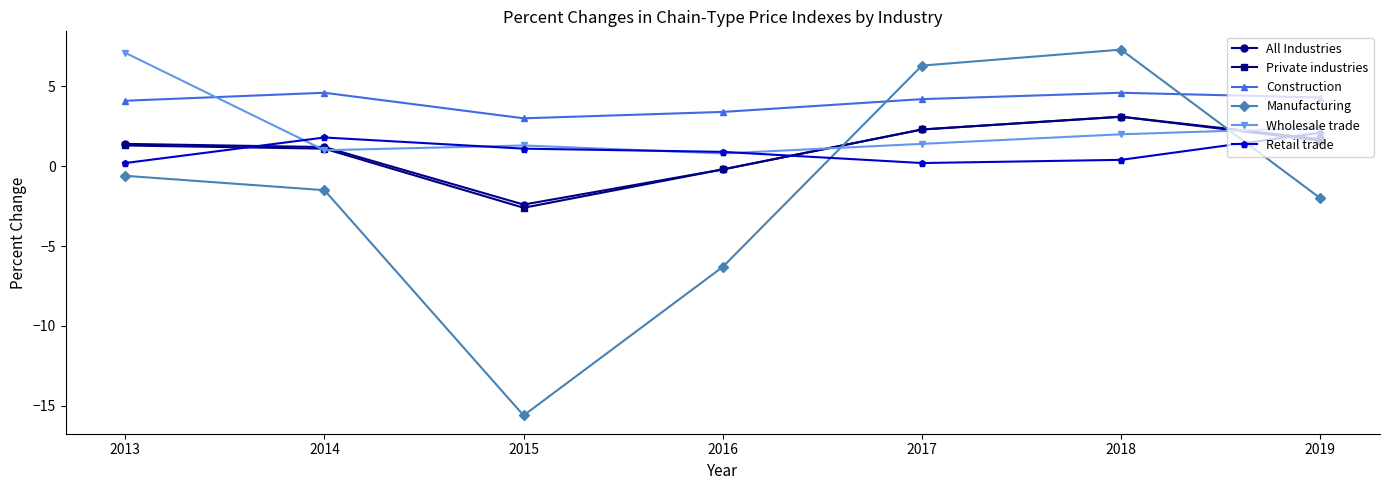

Where is Wholesale trade nearest to the value 3?

2019